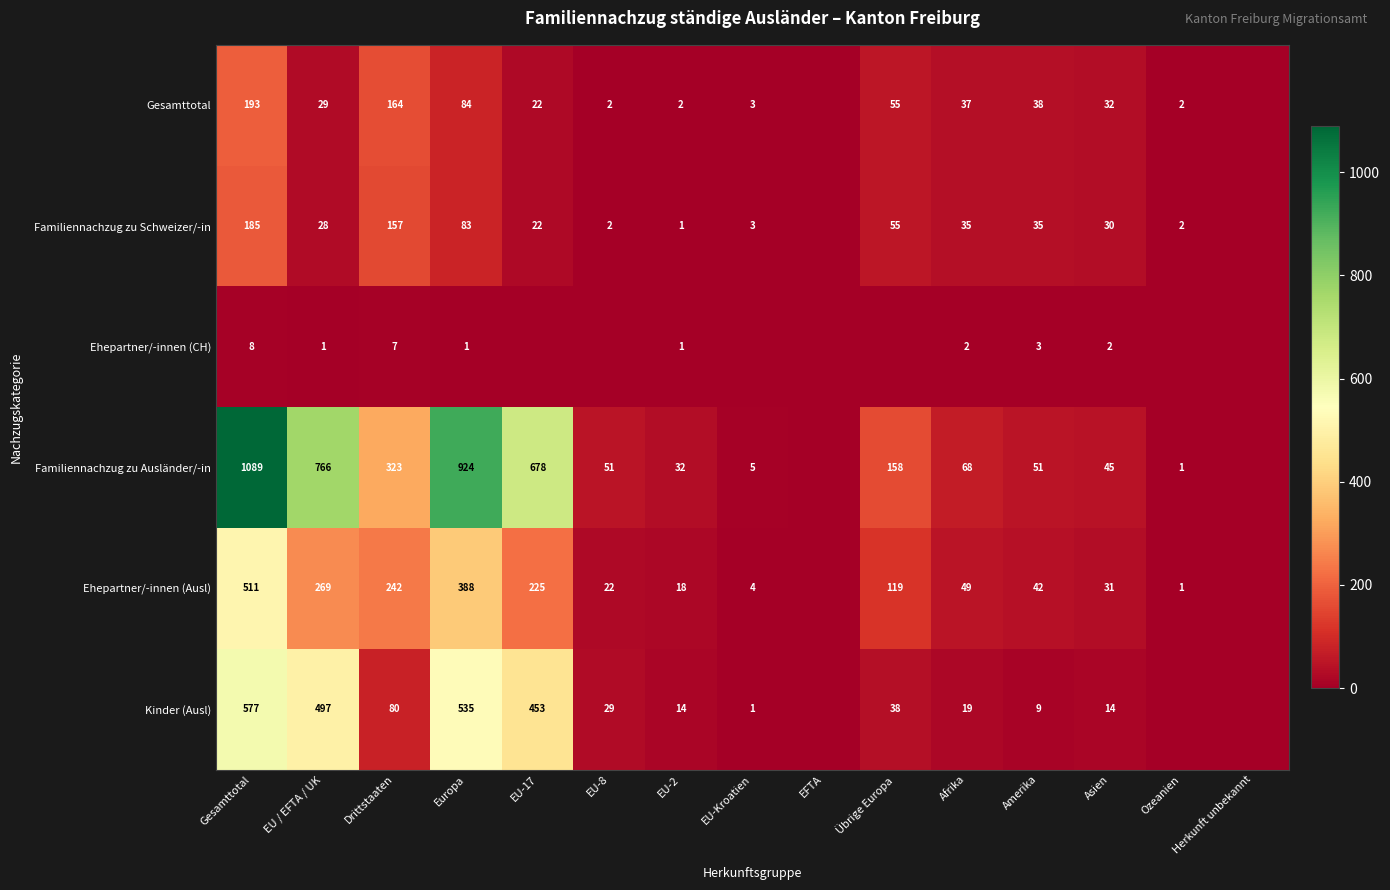

What is the spread (max minus min) of values at Gesamttotal?

1081